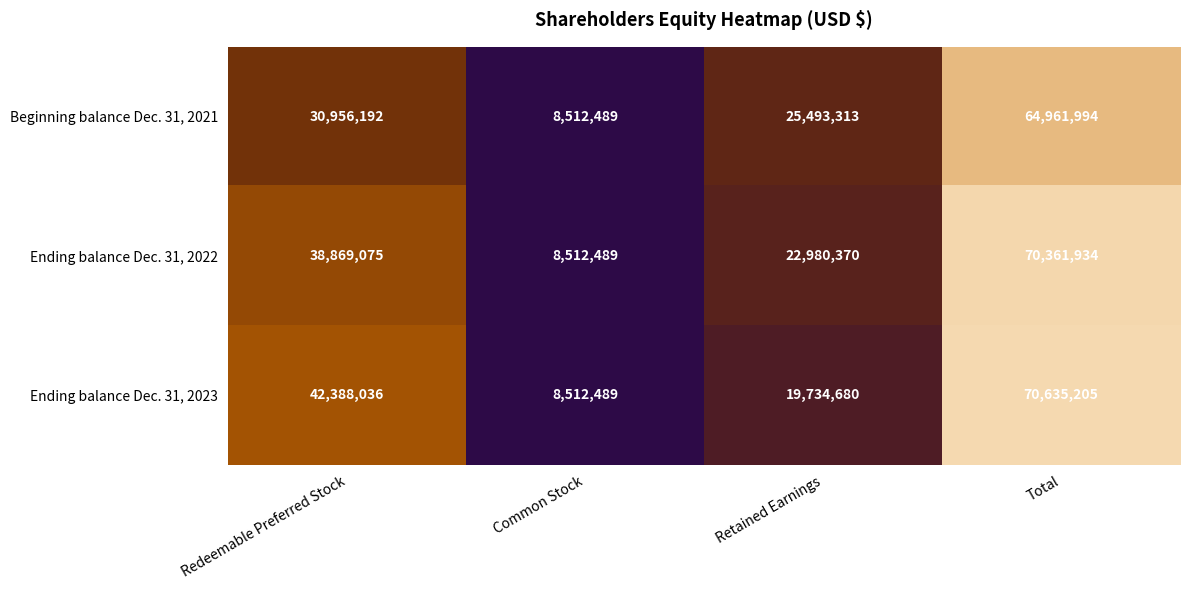

True or false: Ending balance Dec. 31, 2023 has a value of 115812933 at Total.

False